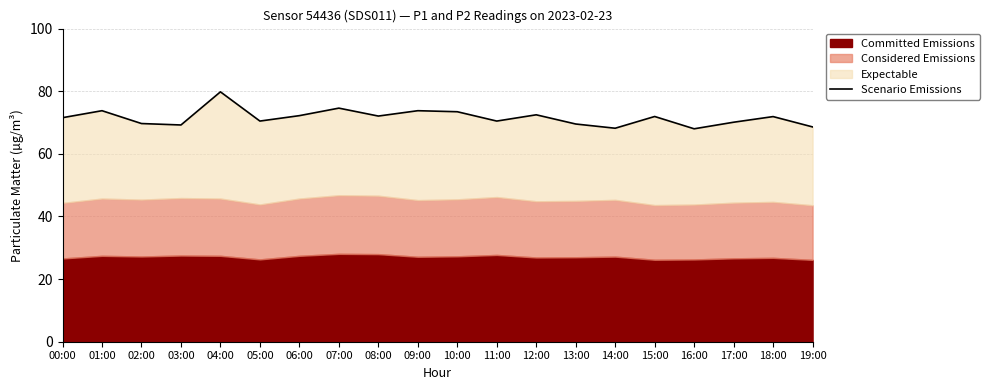

What is the sum of the values at 00:00 and 03:00?

140.8